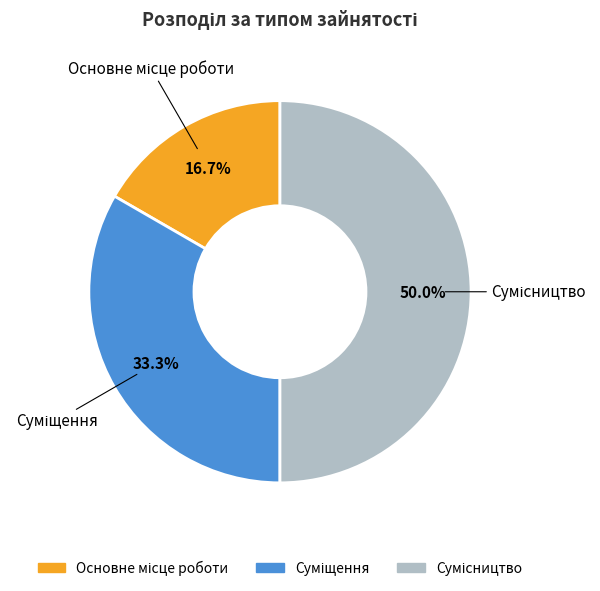

Combined, what portion of the pie is Сумісництво and Основне місце роботи?

66.7%